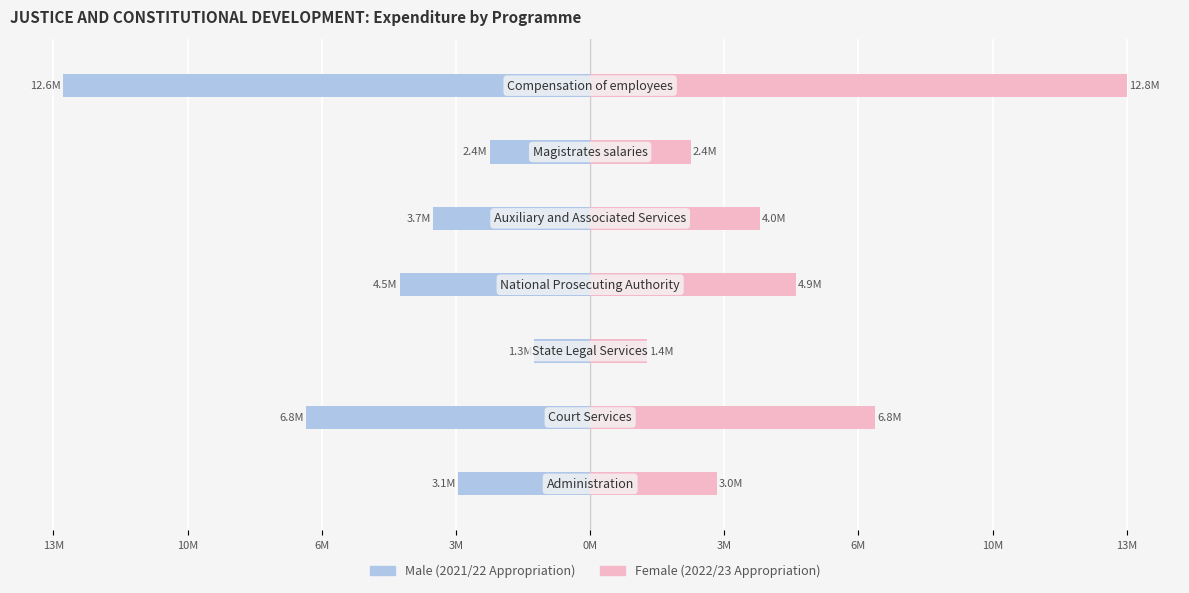

Does the chart contain stacked bars?

No